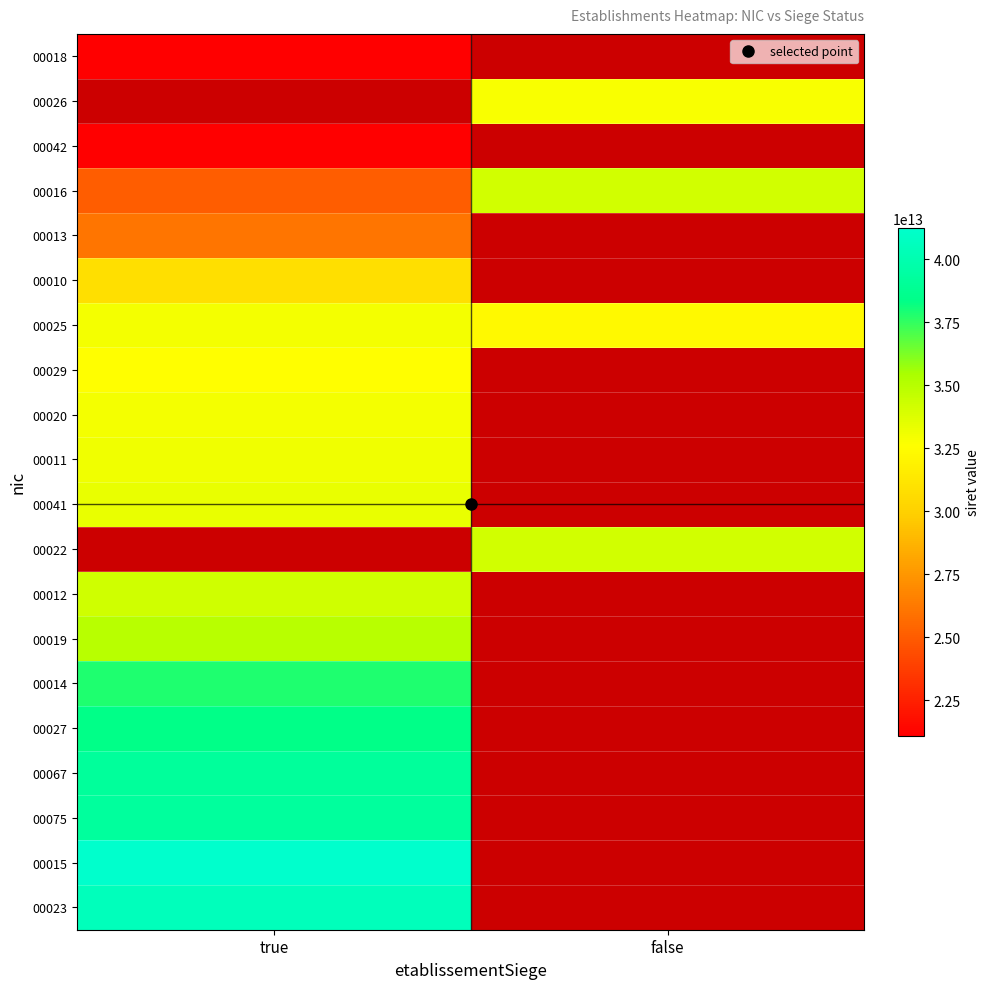

At how many categories does at least one series exceed 25578968375839?

2